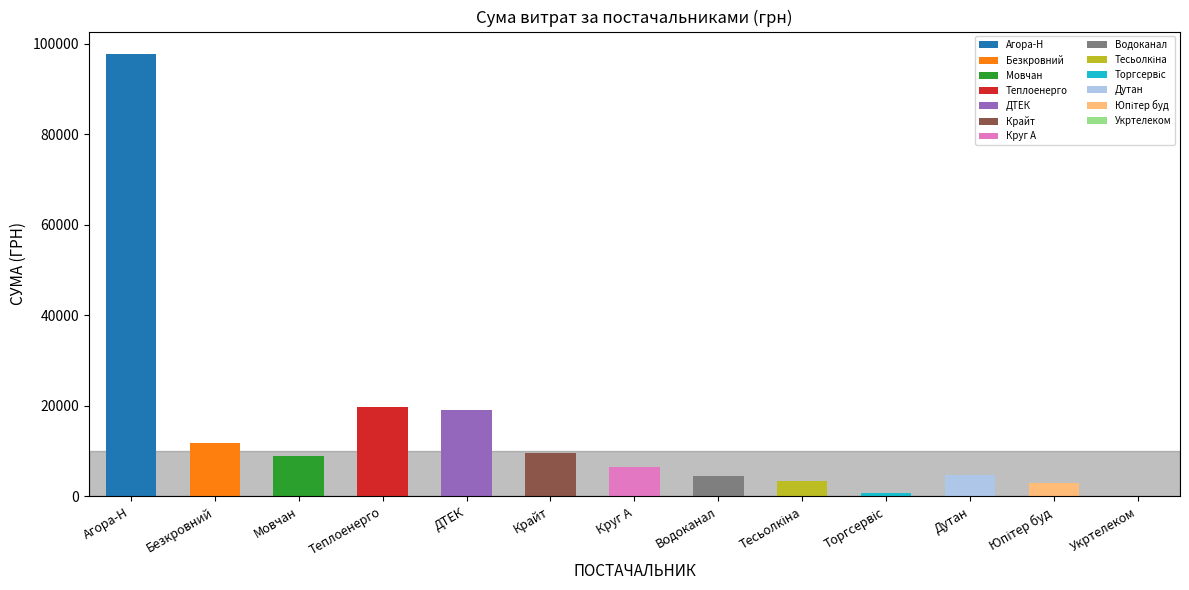

What is the value of the 7th bar from the left?

6418.9